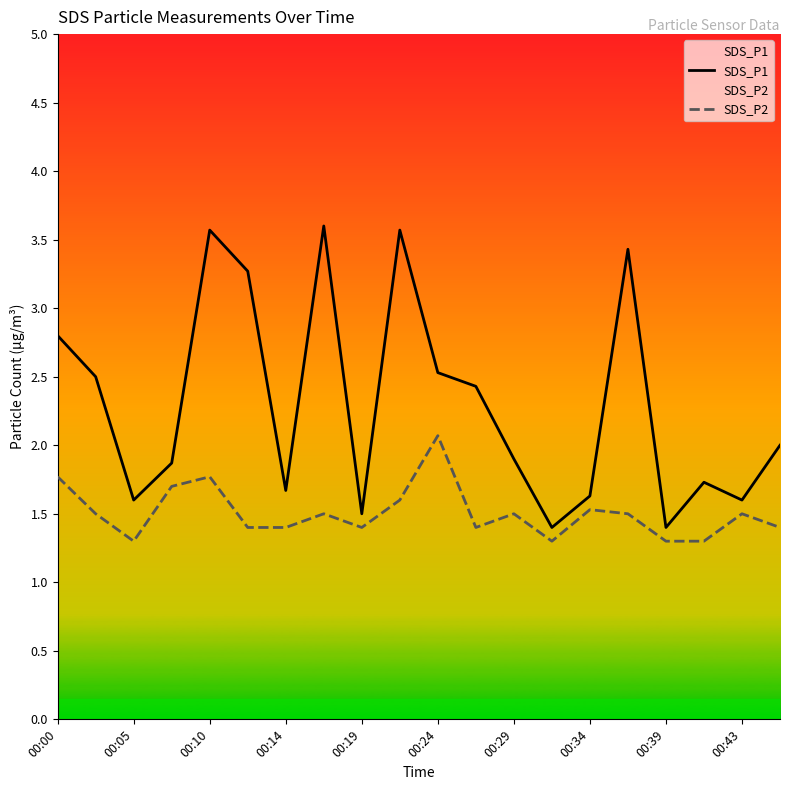

Reading left to right, transcribe all the data shown in this chart.

SDS_P1: 2.8	2.5	1.6	1.9	3.6	3.3	1.7	3.6	1.5	3.6	2.5	2.4	1.9	1.4	1.6	3.4	1.4	1.7	1.6	2.0
SDS_P2: 1.8	1.5	1.3	1.7	1.8	1.4	1.4	1.5	1.4	1.6	2.1	1.4	1.5	1.3	1.5	1.5	1.3	1.3	1.5	1.4